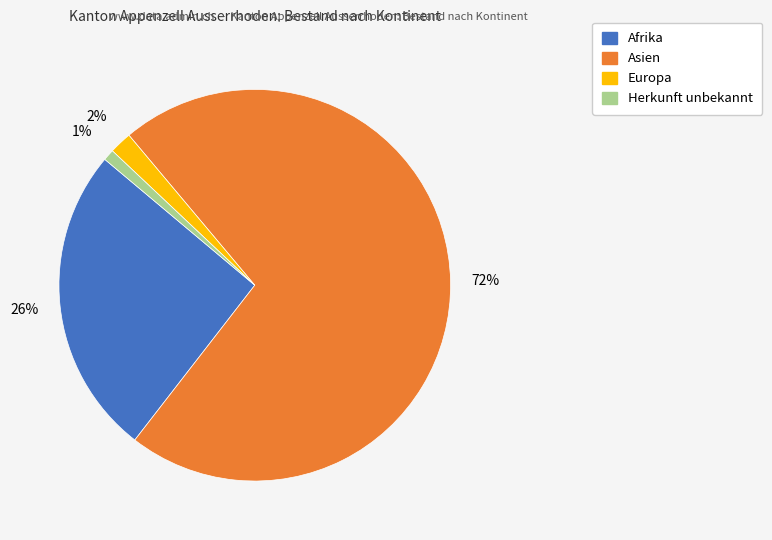

What is the largest slice in the pie chart?

Asien